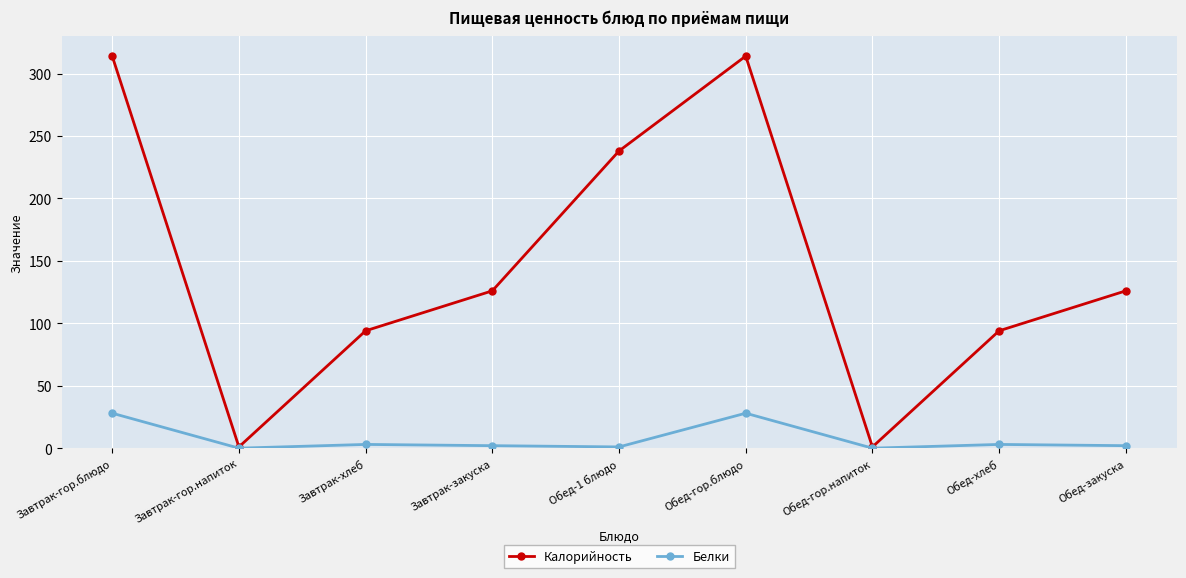

What is the value of the Калорийность point at the 5th from the left?

238